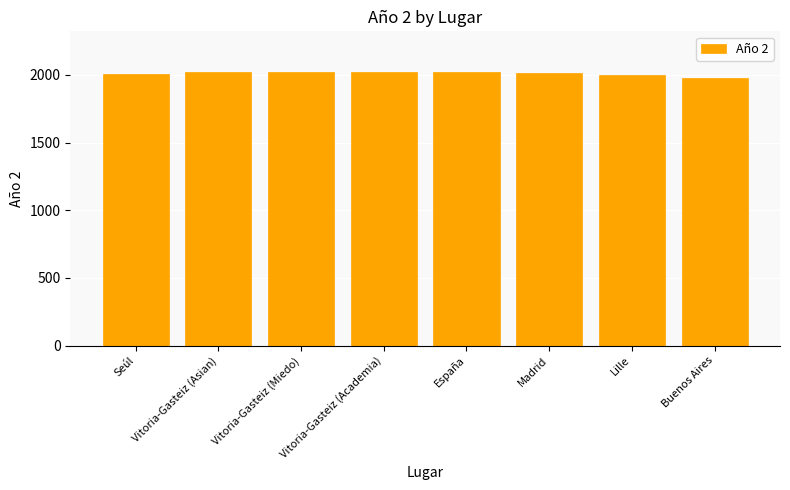

What position from the left is Vitoria-Gasteiz (Asian)?

2